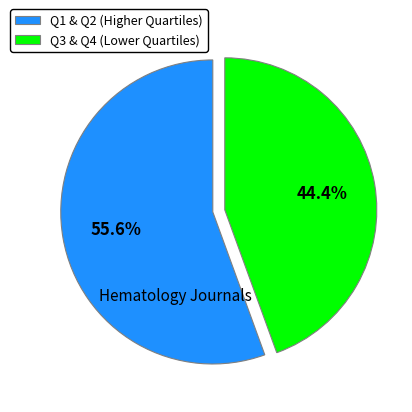

Count the number of slices in the pie.

2